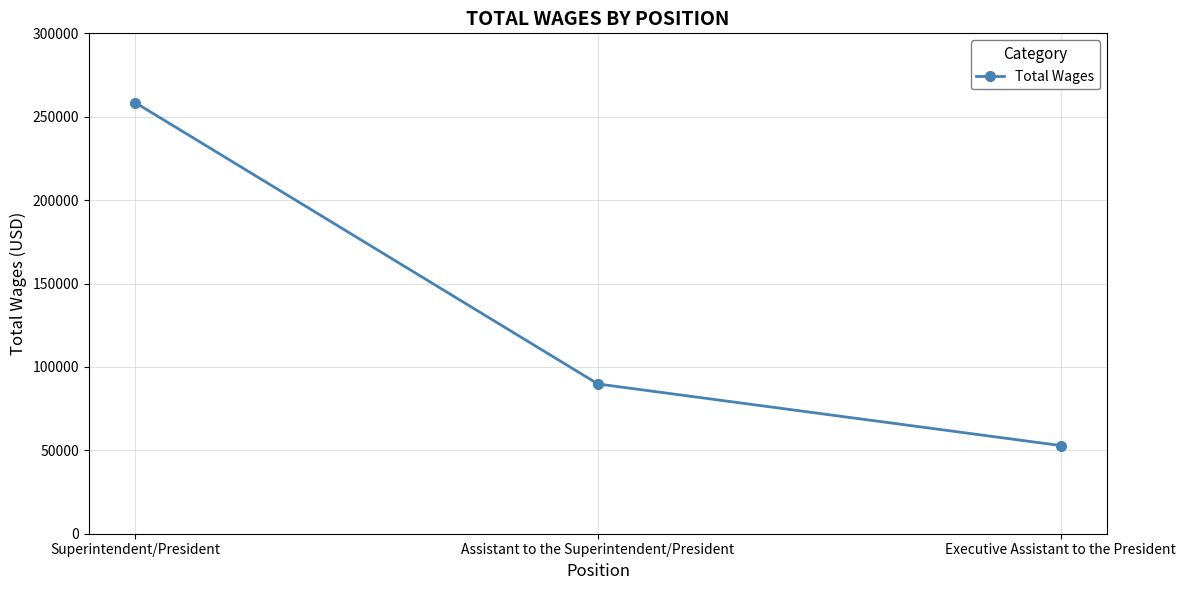

At which label is the value closest to 155657?

Assistant to the Superintendent/President